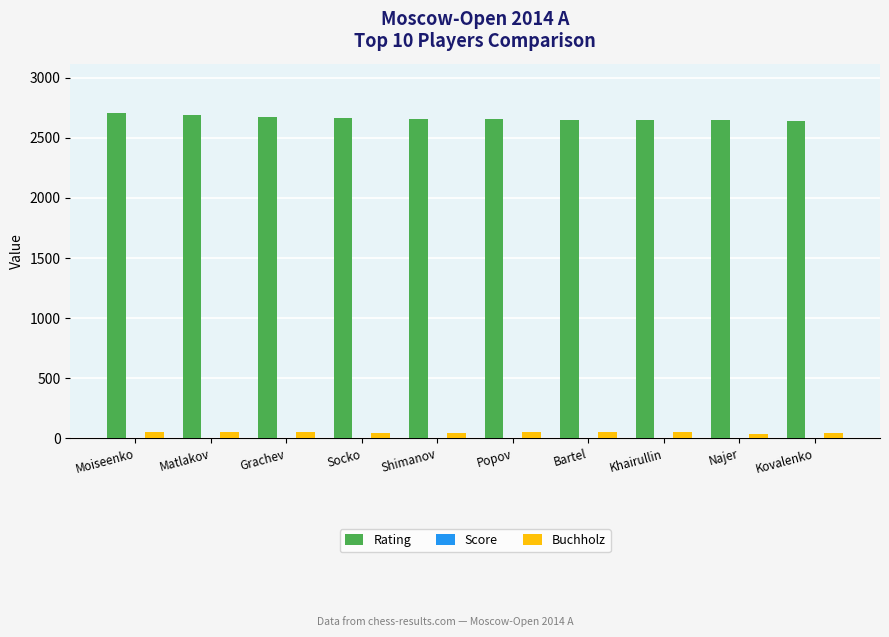

True or false: Rating has a value of 748.2 at Bartel.

False